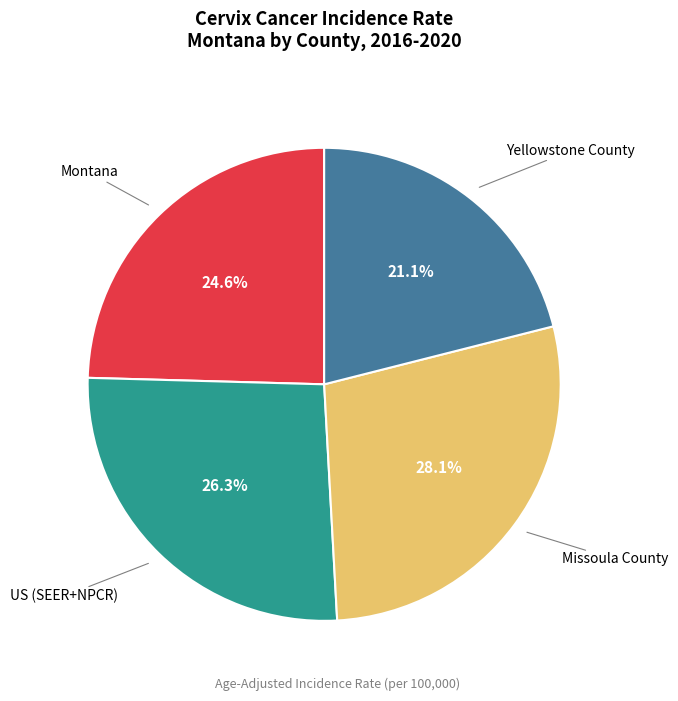

Count the number of slices in the pie.

4